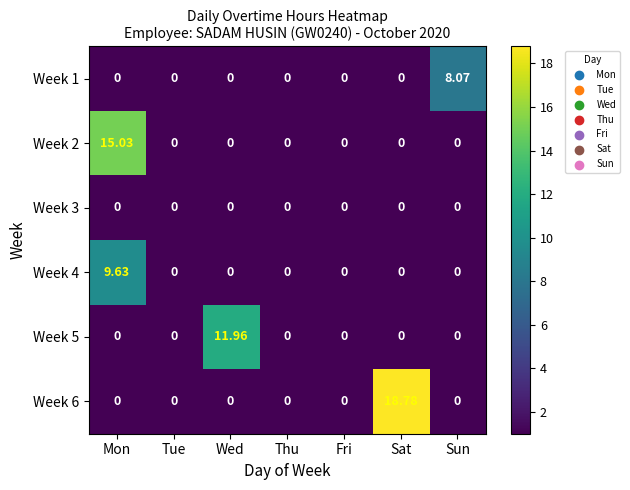

Which label corresponds to the largest value in the chart?

Sat